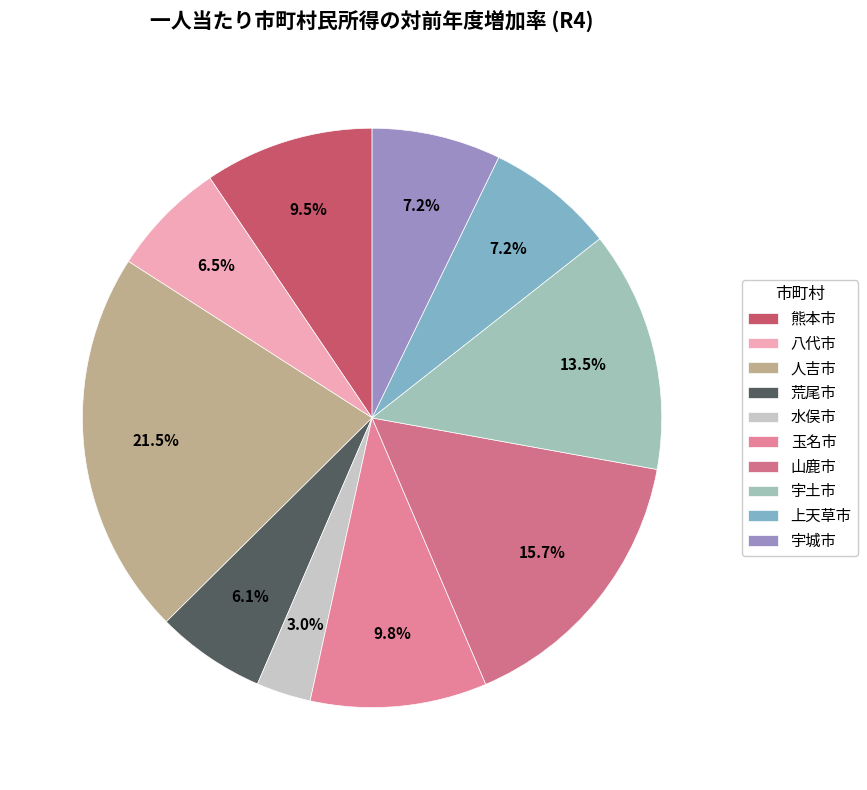

Count the number of slices in the pie.

10